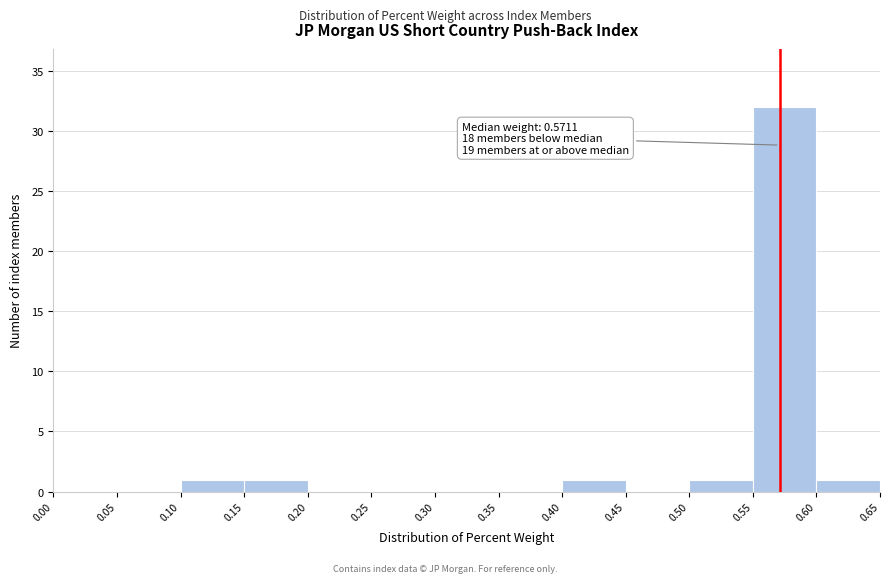

Over which range of the x-axis is the bar tallest?

0.55 to 0.60